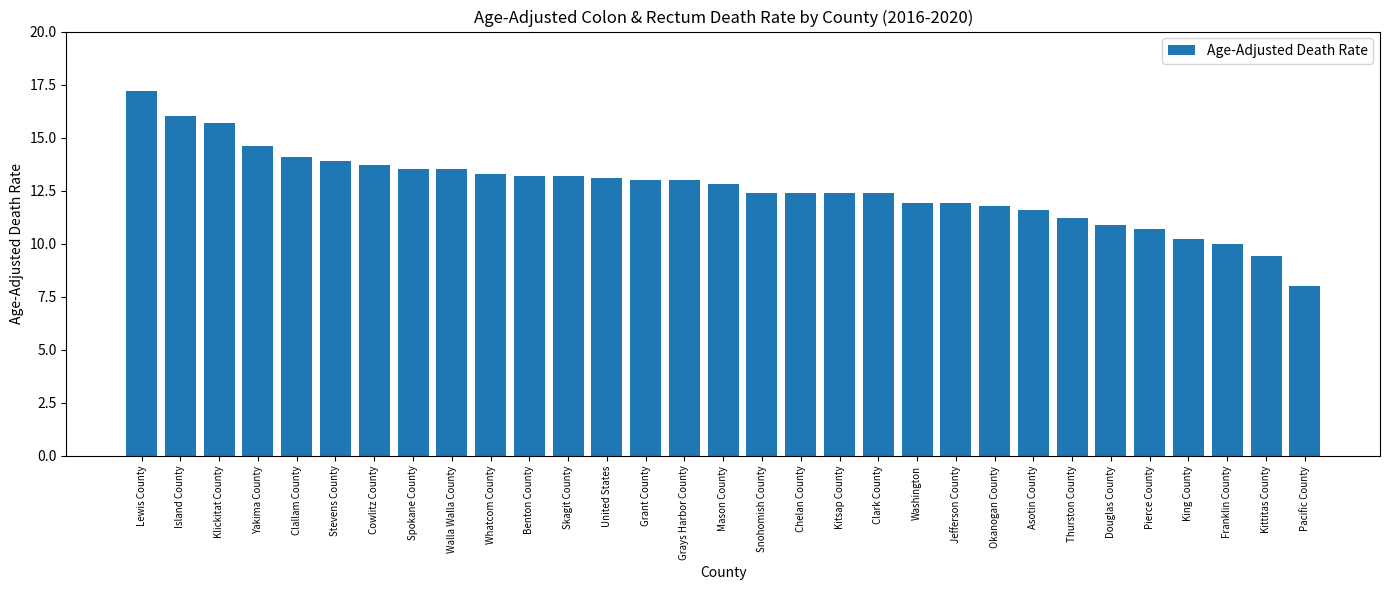

What position from the left is Grays Harbor County?

15